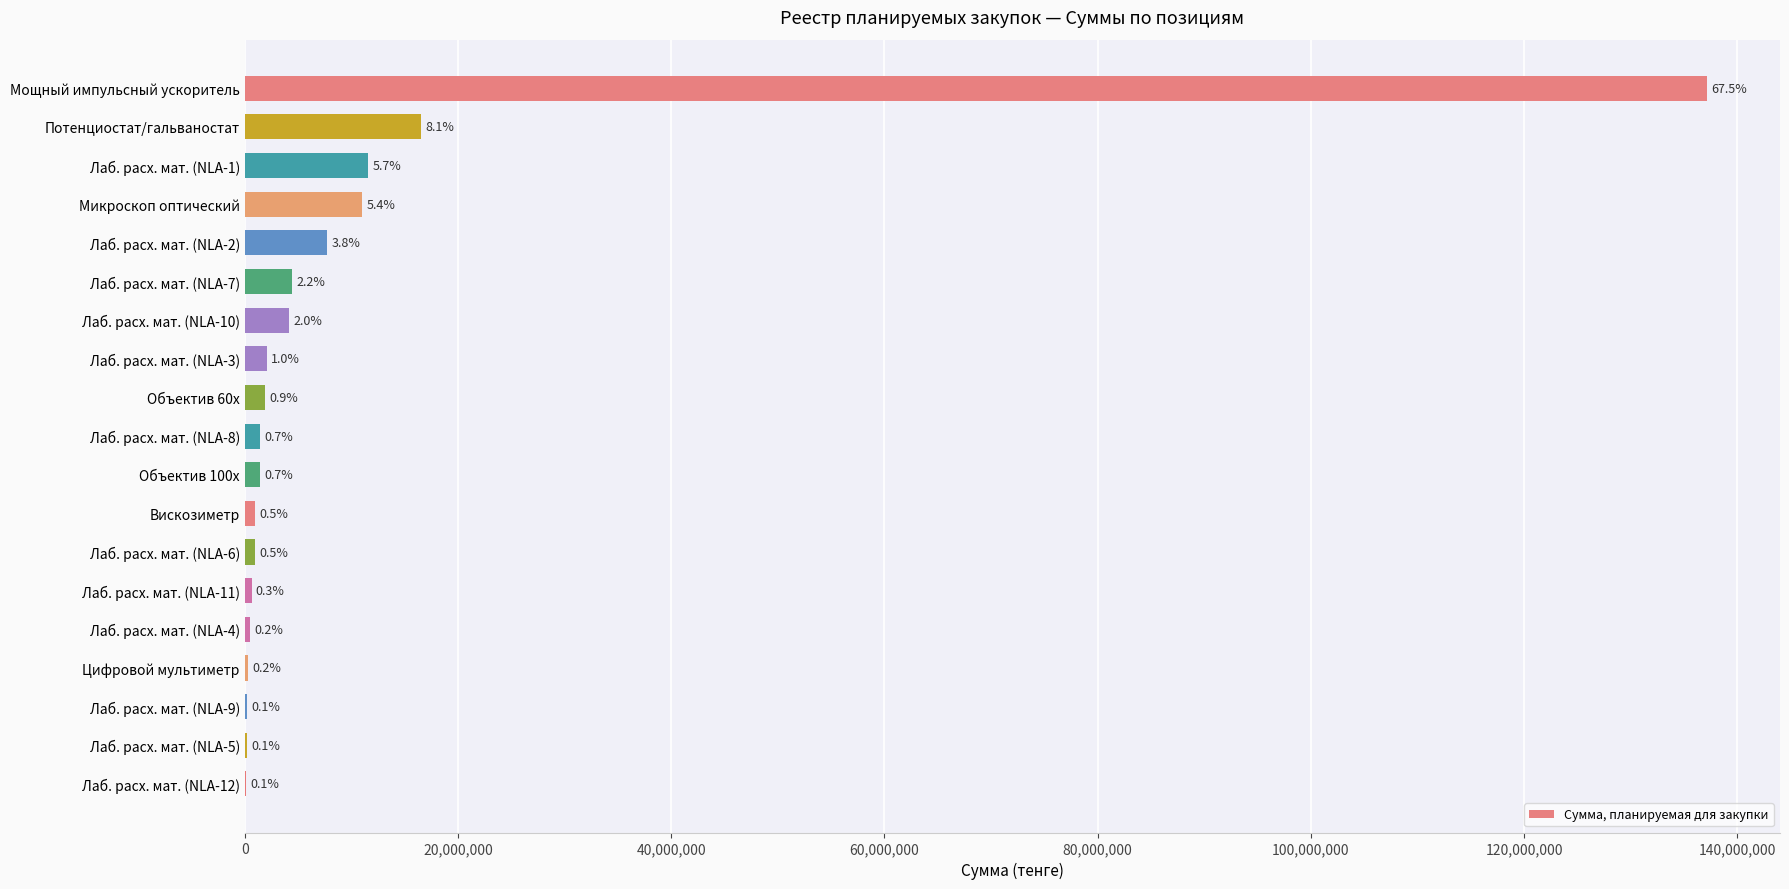

How many bars are there in total?

19